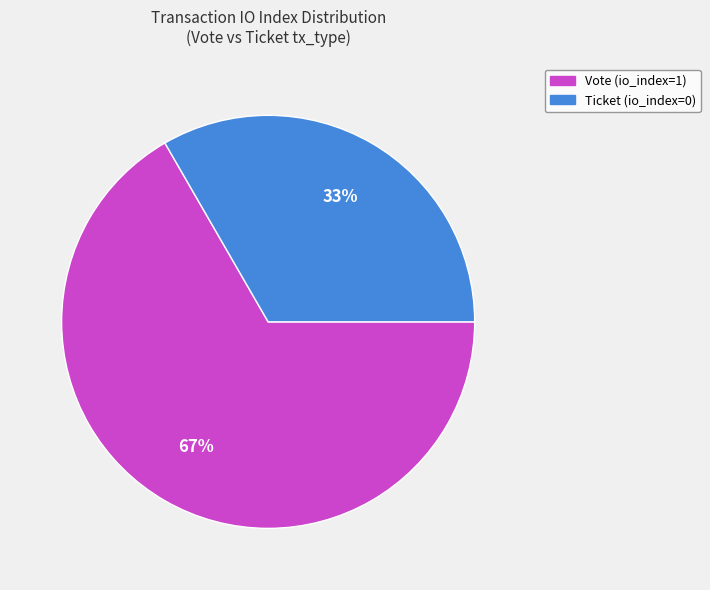

Which category has the biggest portion of the pie?

Vote (io_index=1)